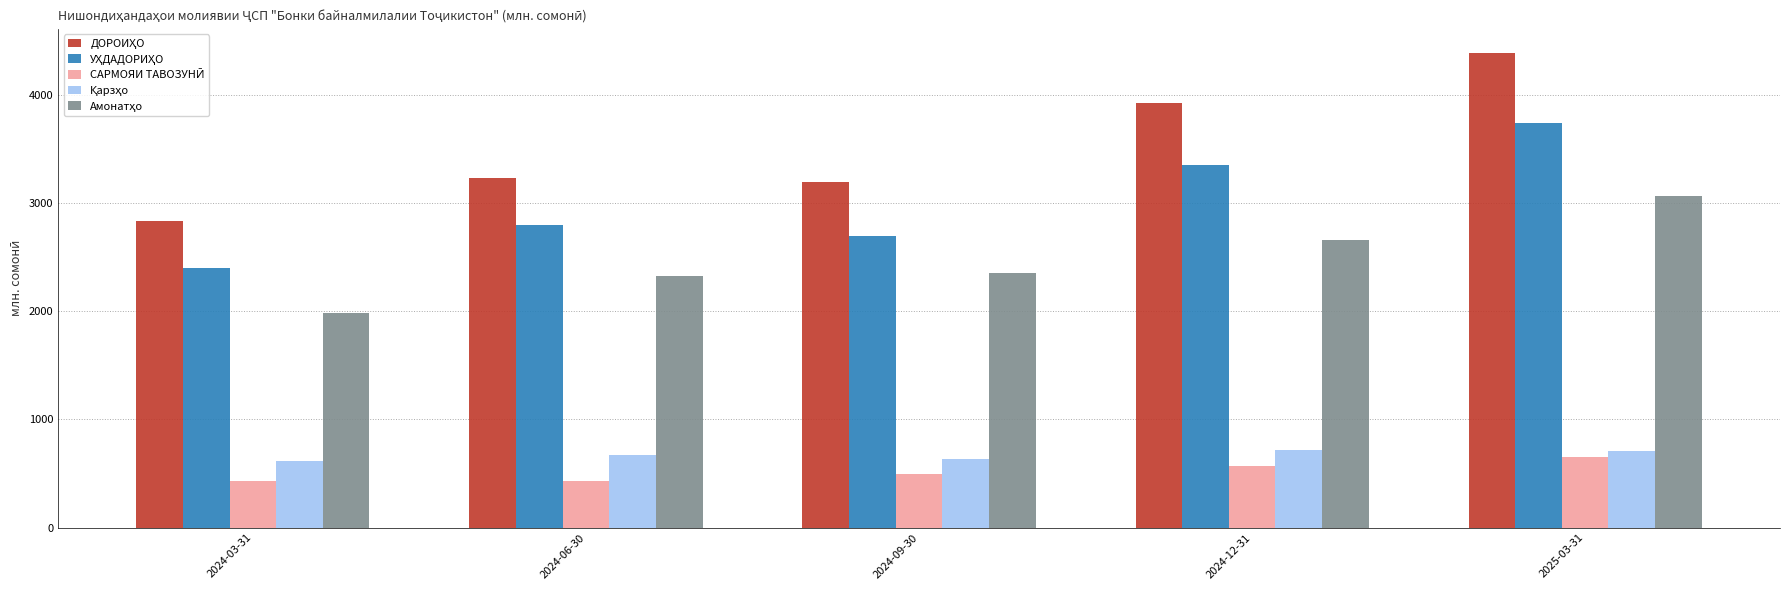

What is the spread (max minus min) of values at 2024-09-30?

2696.1